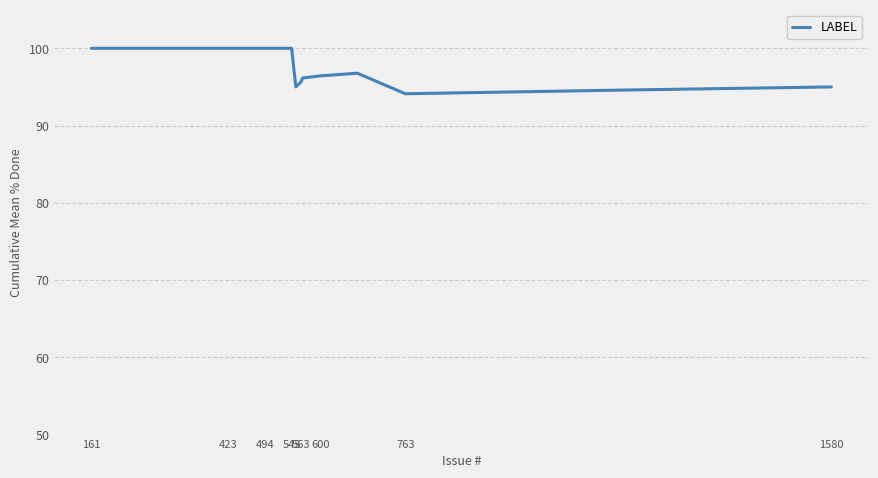

How many series are shown in this chart?

1